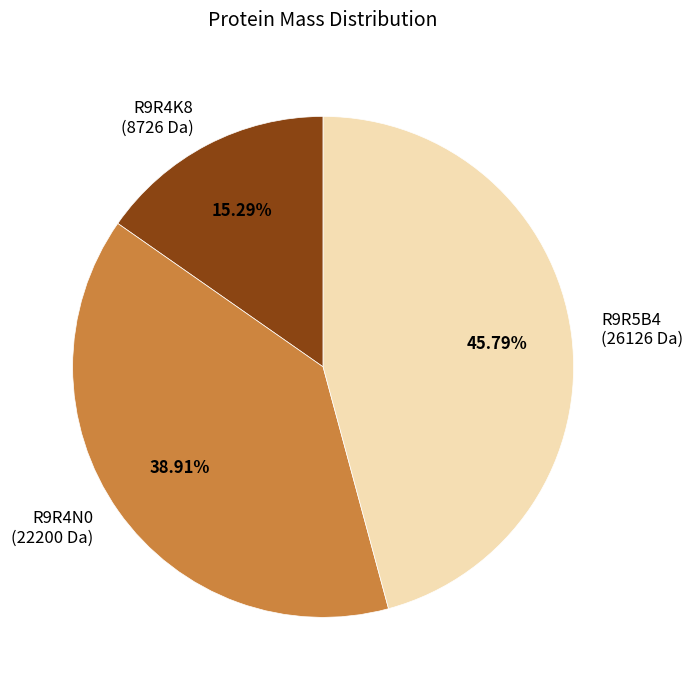

Approximately how many times larger is the value at R9R5B4 compared to R9R4N0?

1.2